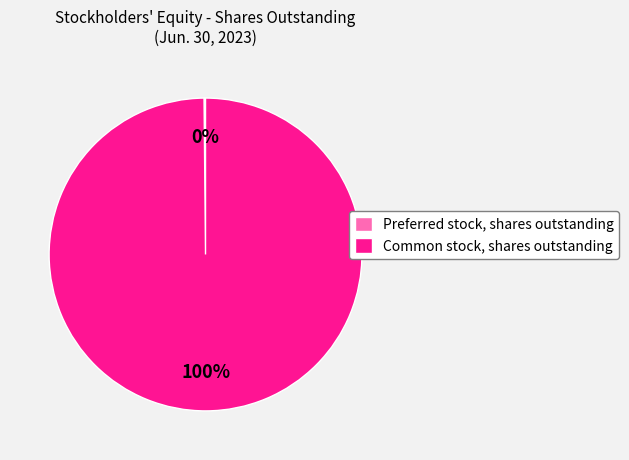

Which category accounts for the majority?

Common stock, shares outstanding